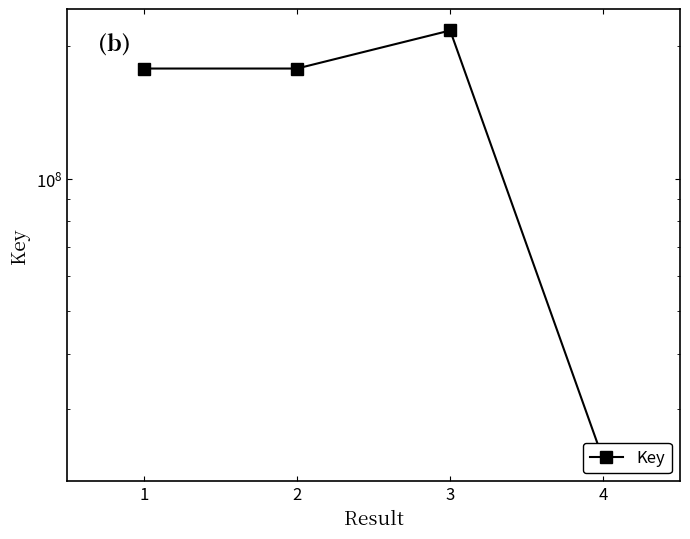

How many points are higher than both their immediate neighbors (excluding endpoints)?

1